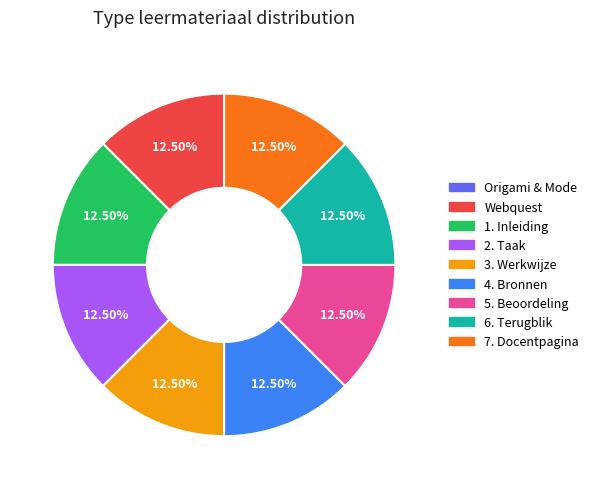

Approximately how many times larger is the value at Webquest compared to 2. Taak?

1.0